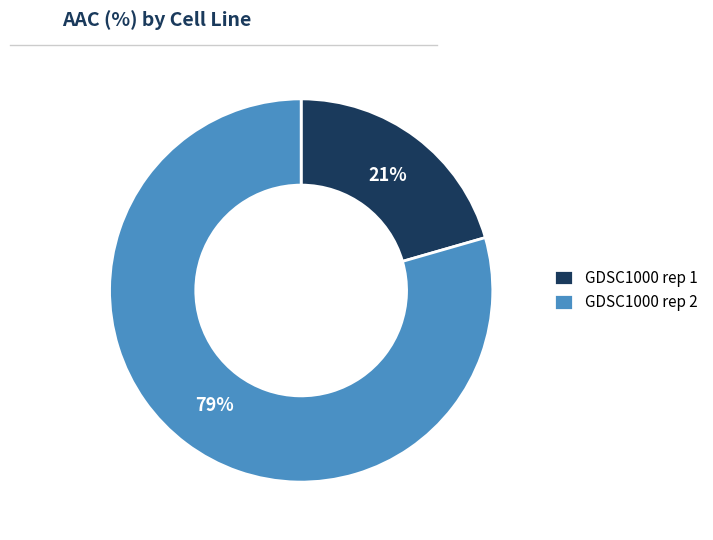

Which category accounts for the majority?

GDSC1000 rep 2